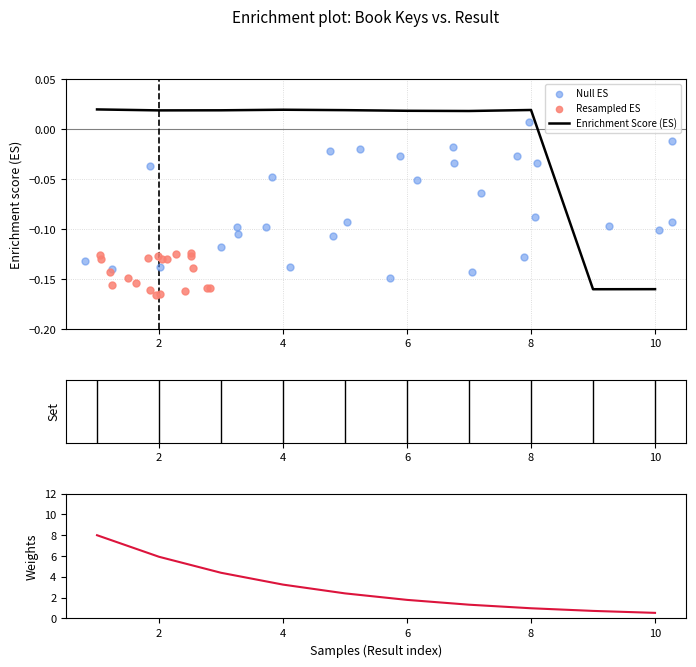

Which has a higher value, 9 or 10?

10